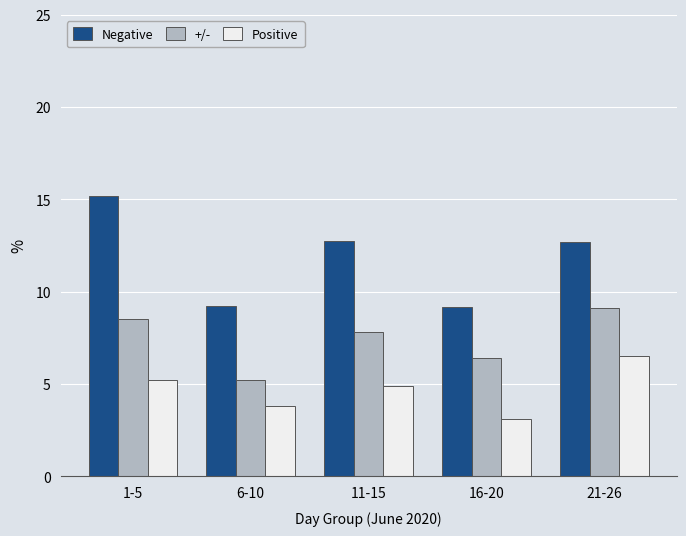

Rank the series by their average value, from lowest to highest.

Positive, +/-, Negative